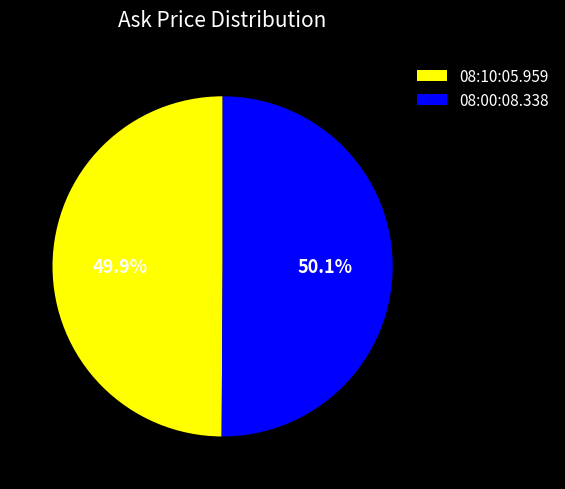

Count the number of slices in the pie.

2